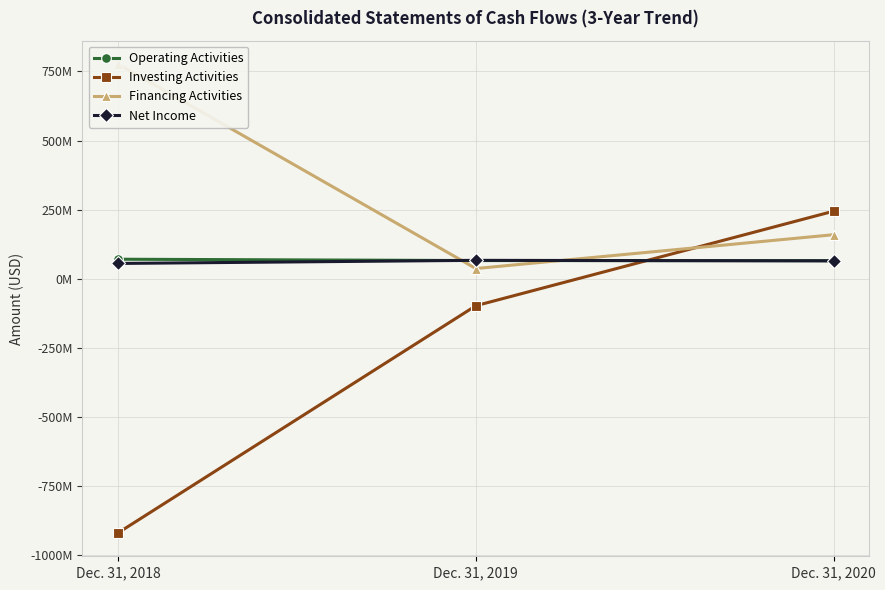

What is the greatest value displayed?

776284000